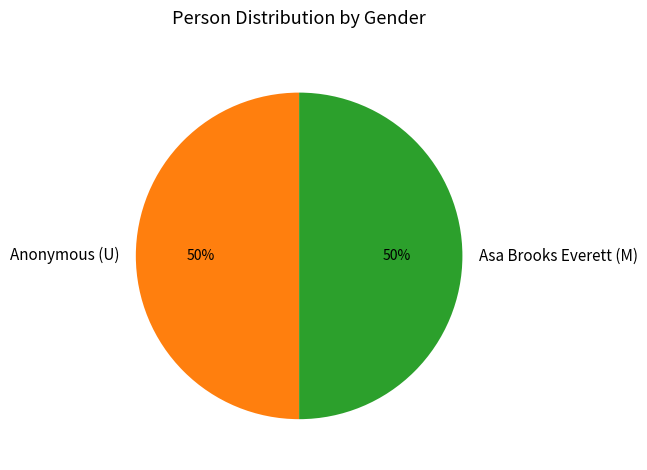

The Anonymous (U) slice represents 42% of the pie. True or false?

False